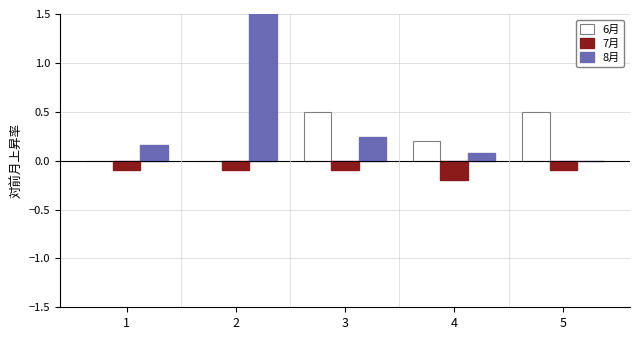

Where is 8月 nearest to the value 1?

3